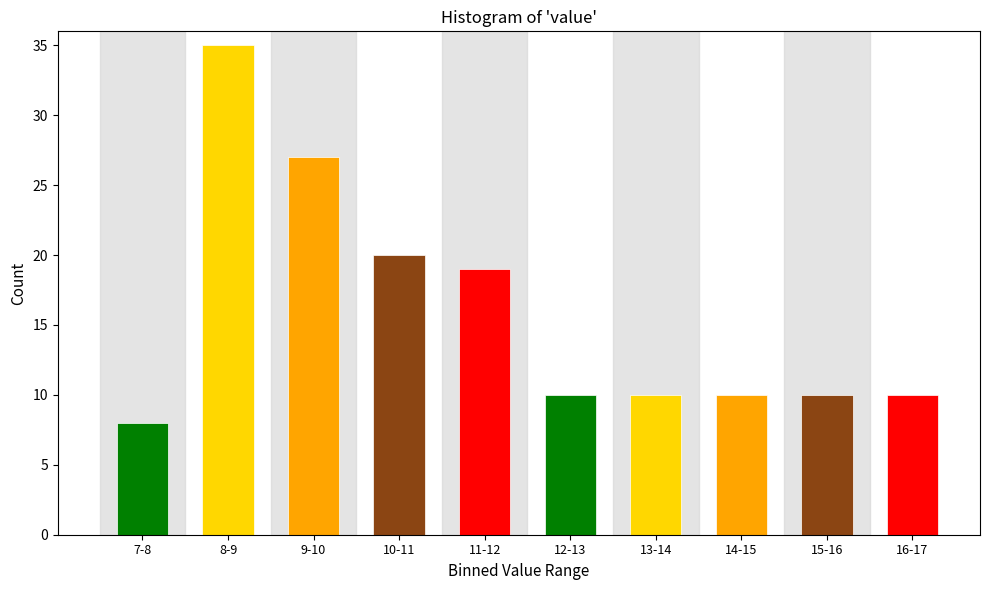

Reading left to right, transcribe all the data shown in this chart.

7-8=8	8-9=35	9-10=27	10-11=20	11-12=19	12-13=10	13-14=10	14-15=10	15-16=10	16-17=10